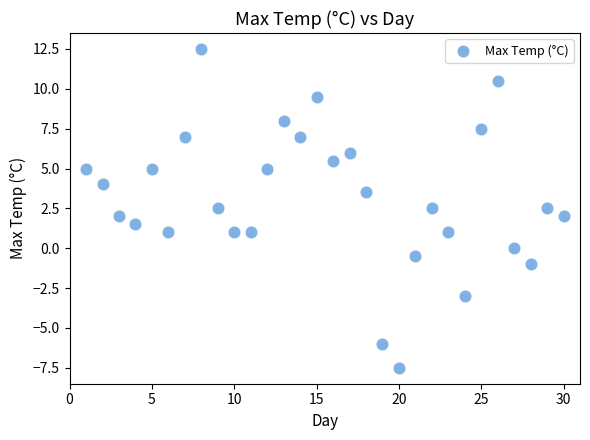

What is the range of X values (max minus min)?

29.0